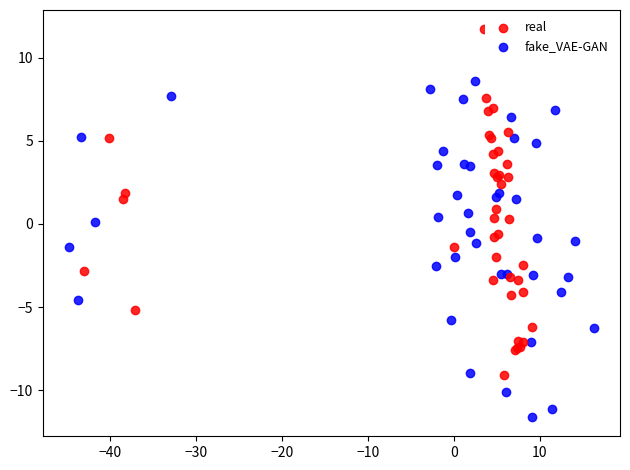

What are all the series names shown in the legend?

real, fake_VAE-GAN